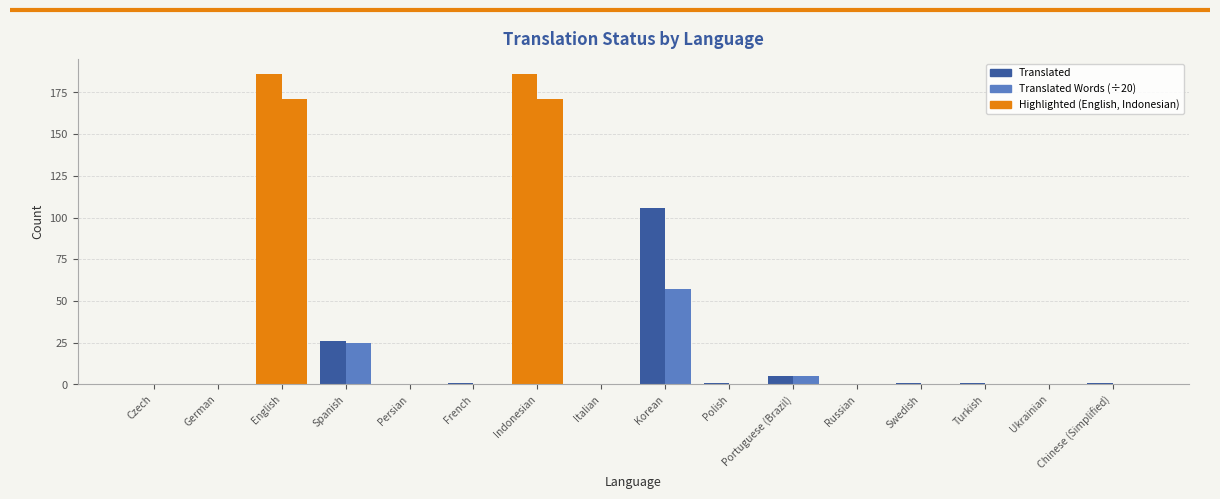

How many data points does each series have?

16